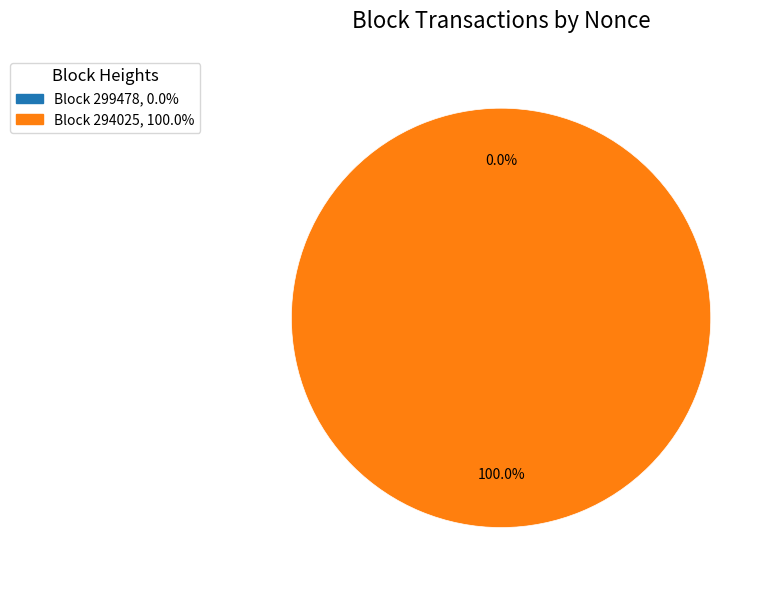

Which slice is the largest?

Block 294025, 100.0%